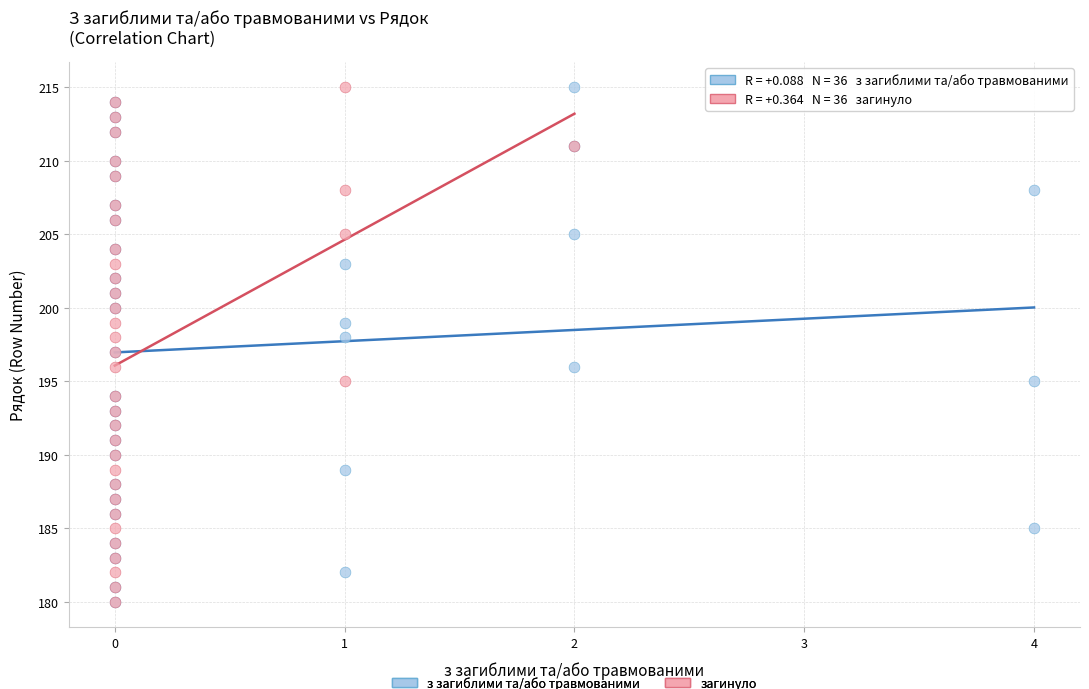

What are all the series names shown in the legend?

з загиблими та/або травмованими, загинуло